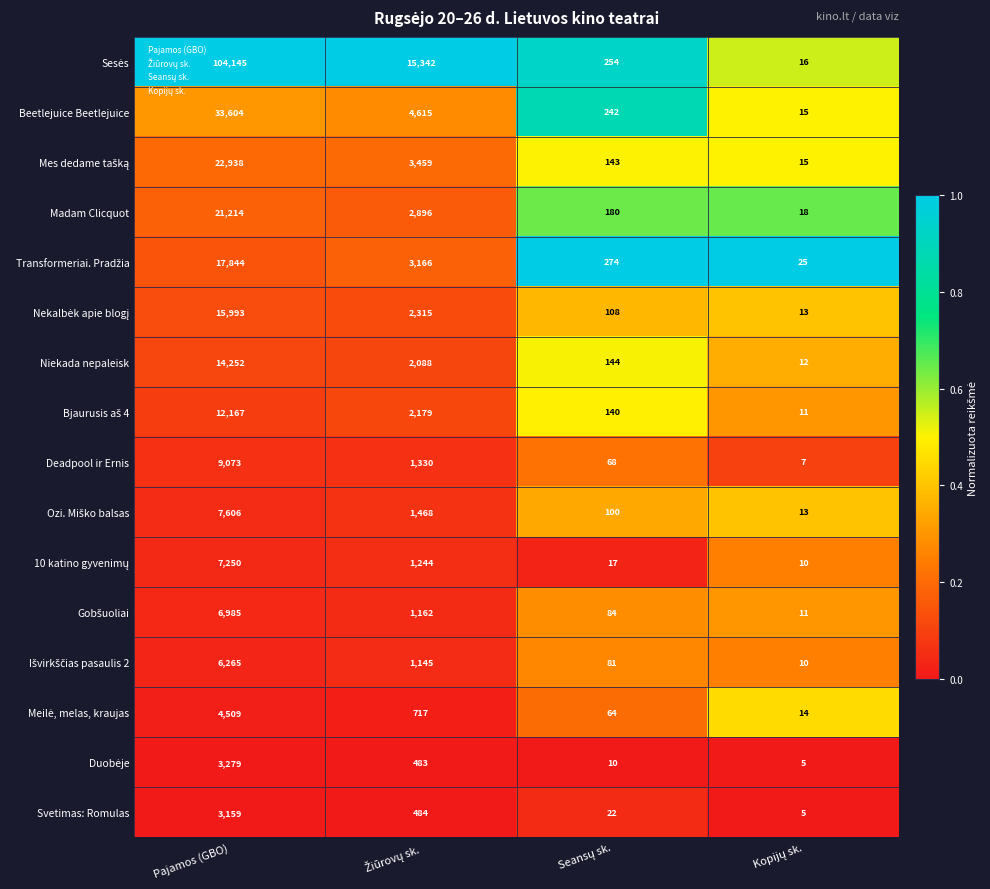

What is the average value of the Svetimas: Romulas series?

918